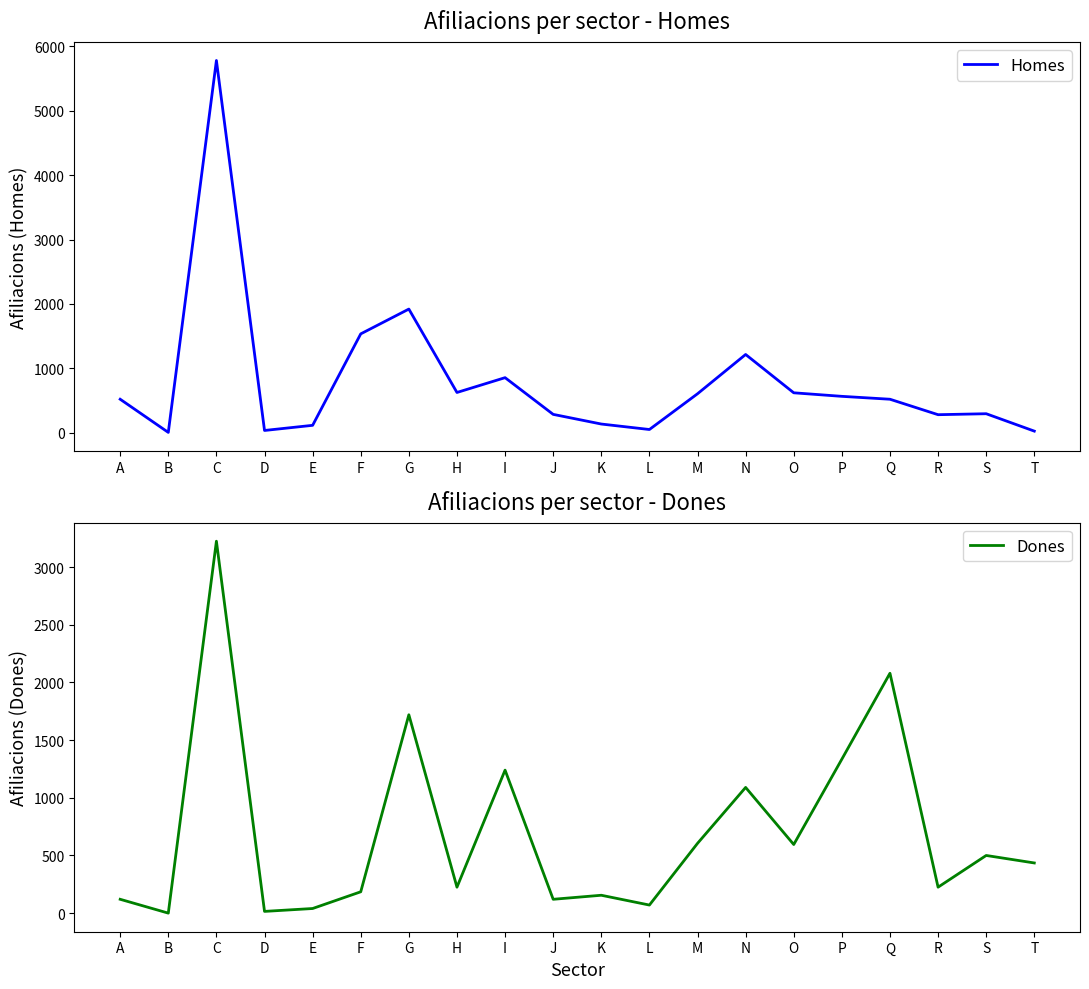

What is the value of the Dones point at the 17th from the left?

2080